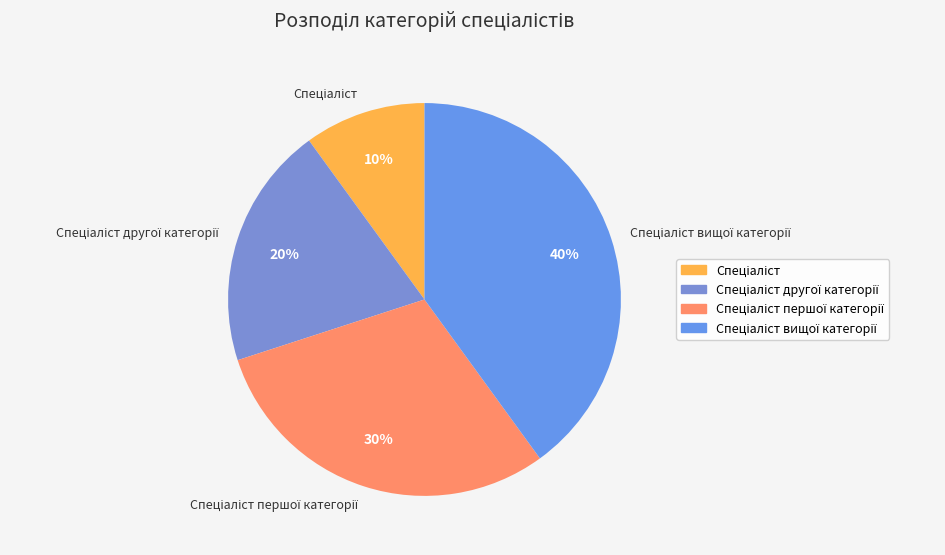

To the nearest percent, what is the difference between the largest and smallest slice percentages?

30%